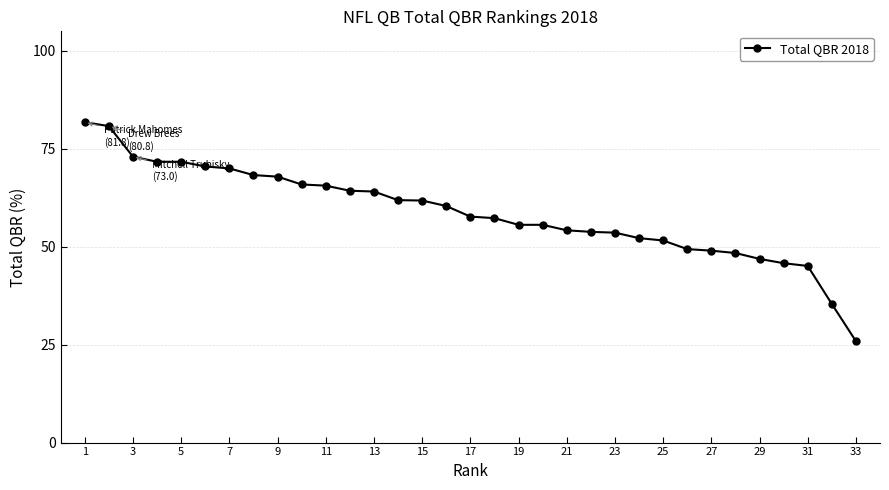

What is the sum of all values?

1937.2